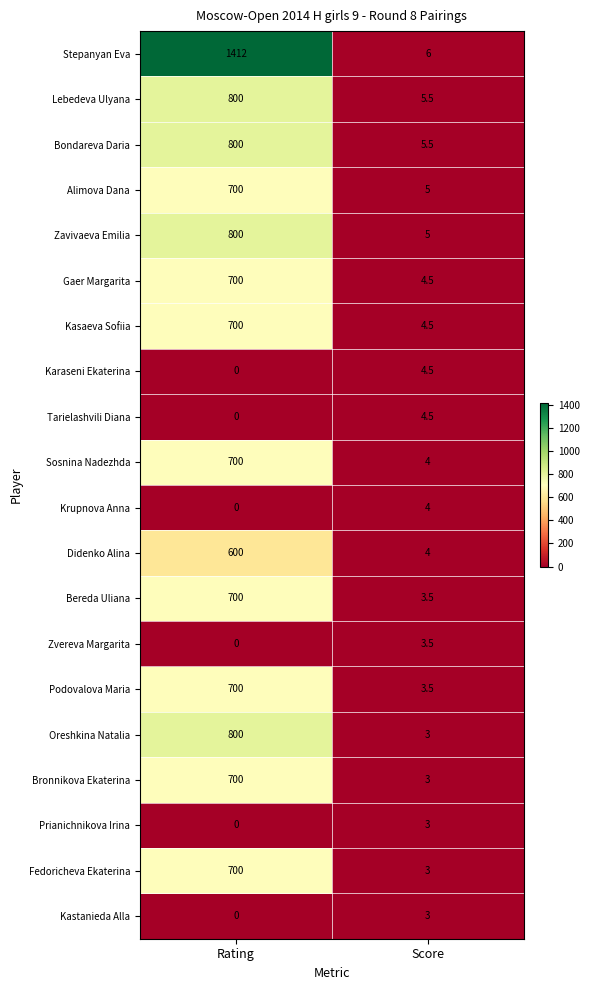

Between Rating and Score, which series saw the biggest shift?

Stepanyan Eva